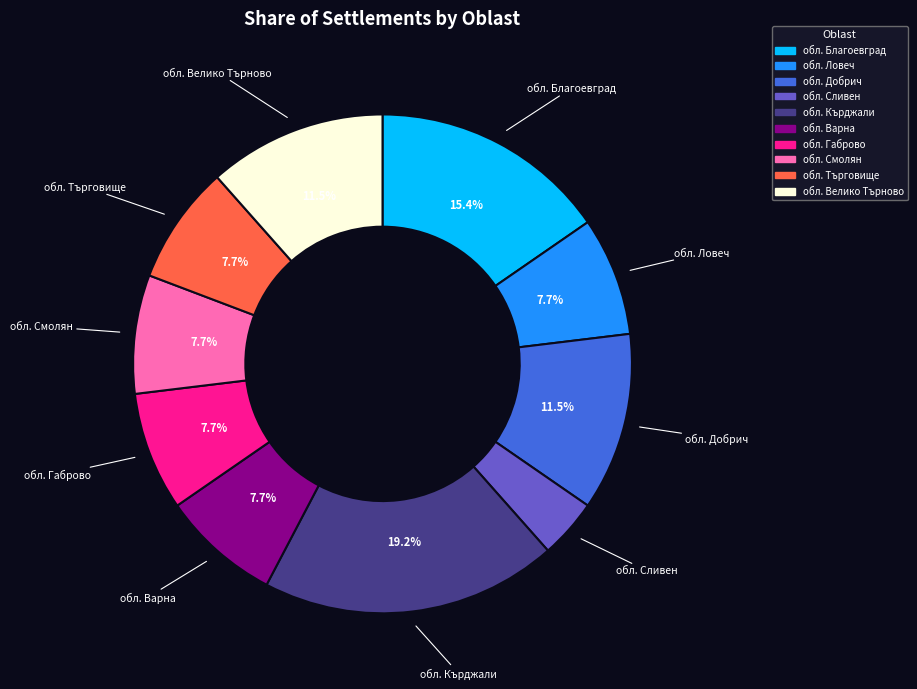

The обл. Кърджали slice represents 12% of the pie. True or false?

False